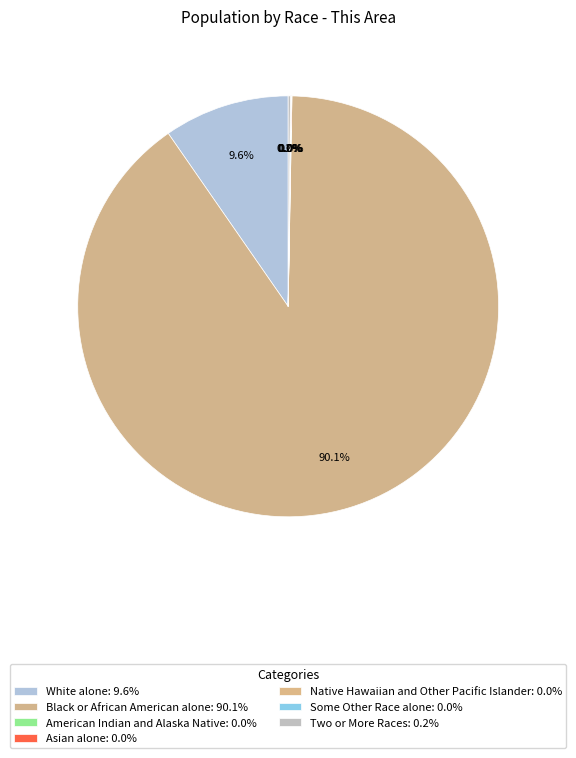

What percentage is NOT represented by Black or African American alone?

9.9%